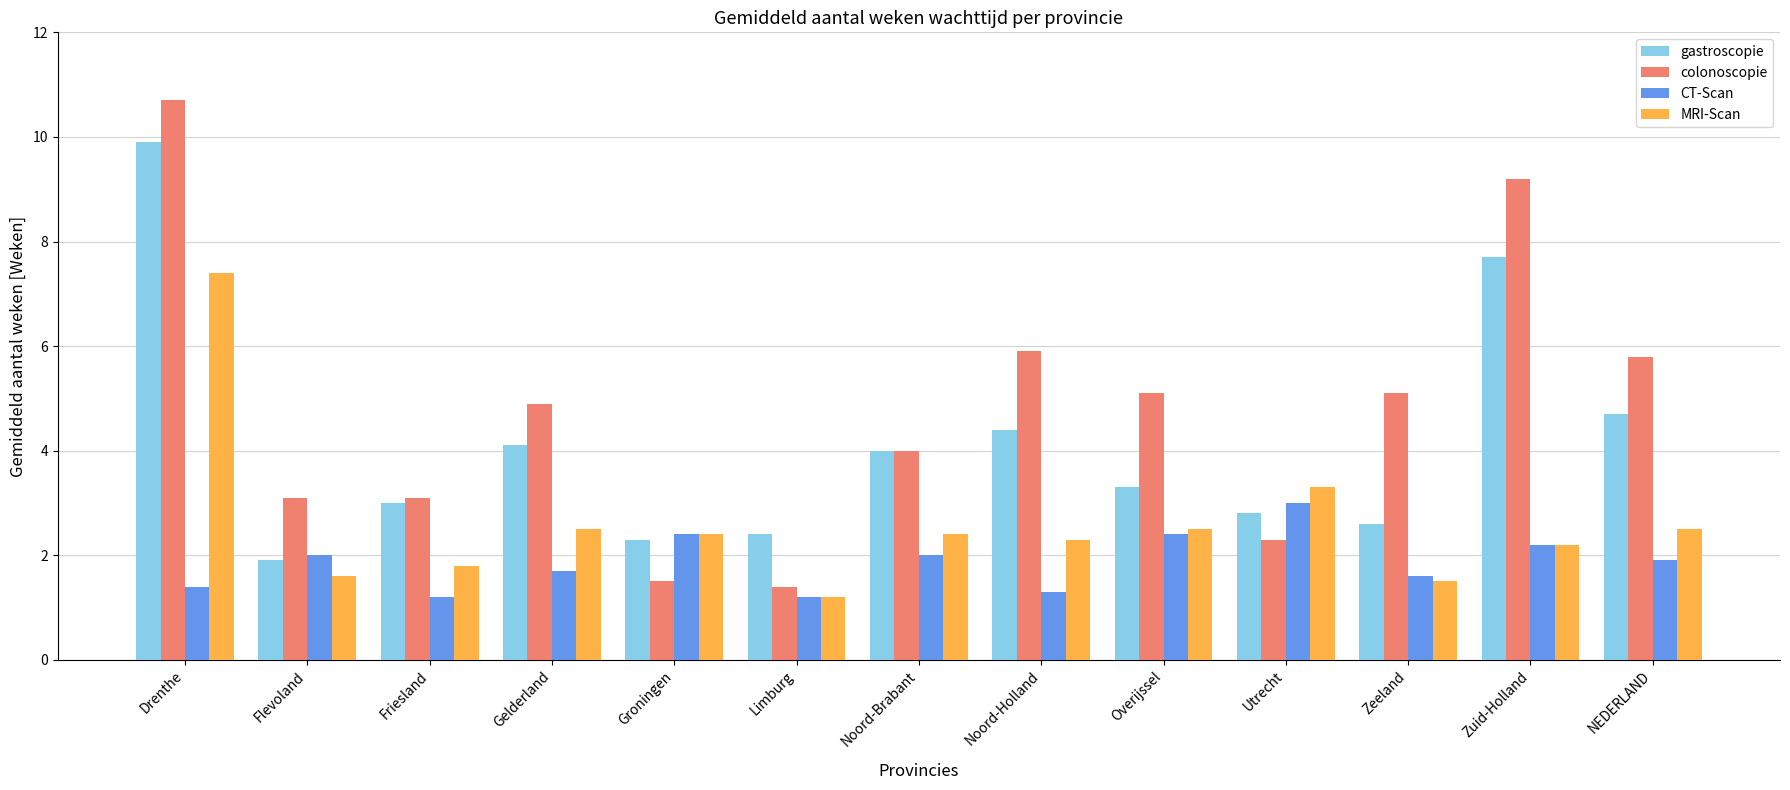

What value does the colonoscopie series have at Groningen?

1.5